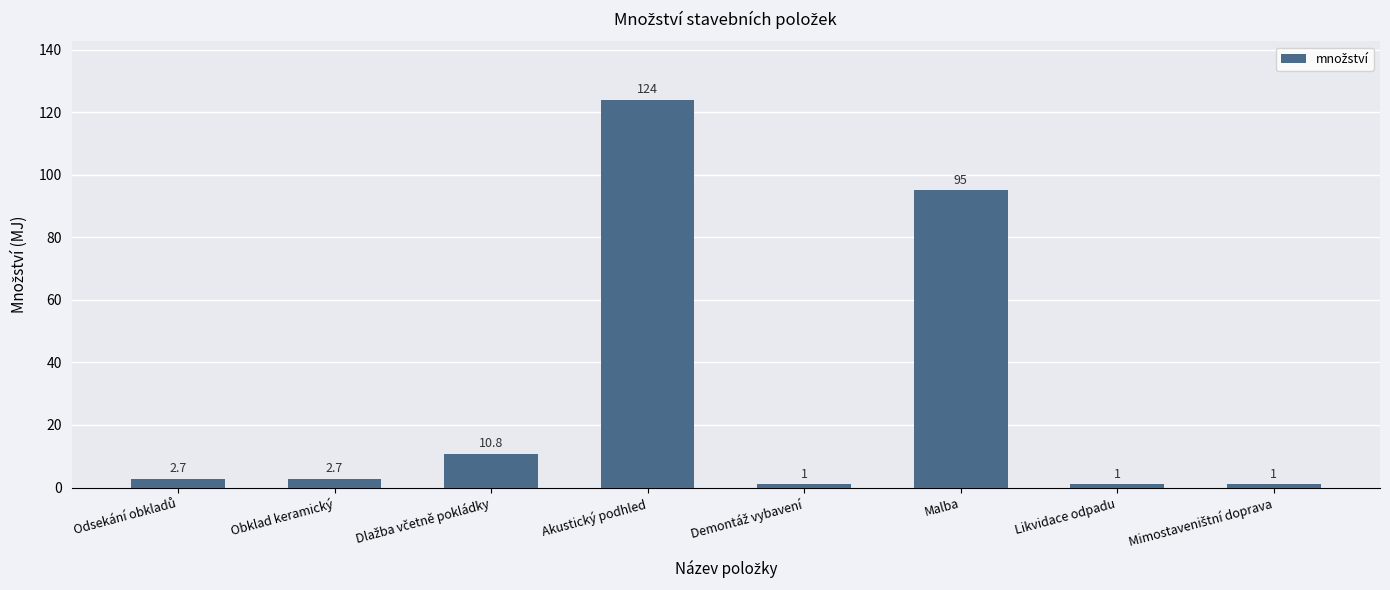

Where is the data nearest to the value 62?

Malba